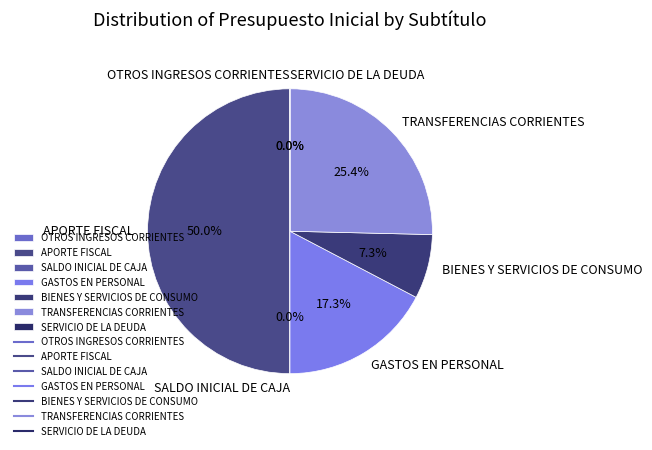

How much of the chart is everything except TRANSFERENCIAS CORRIENTES?

74.6%